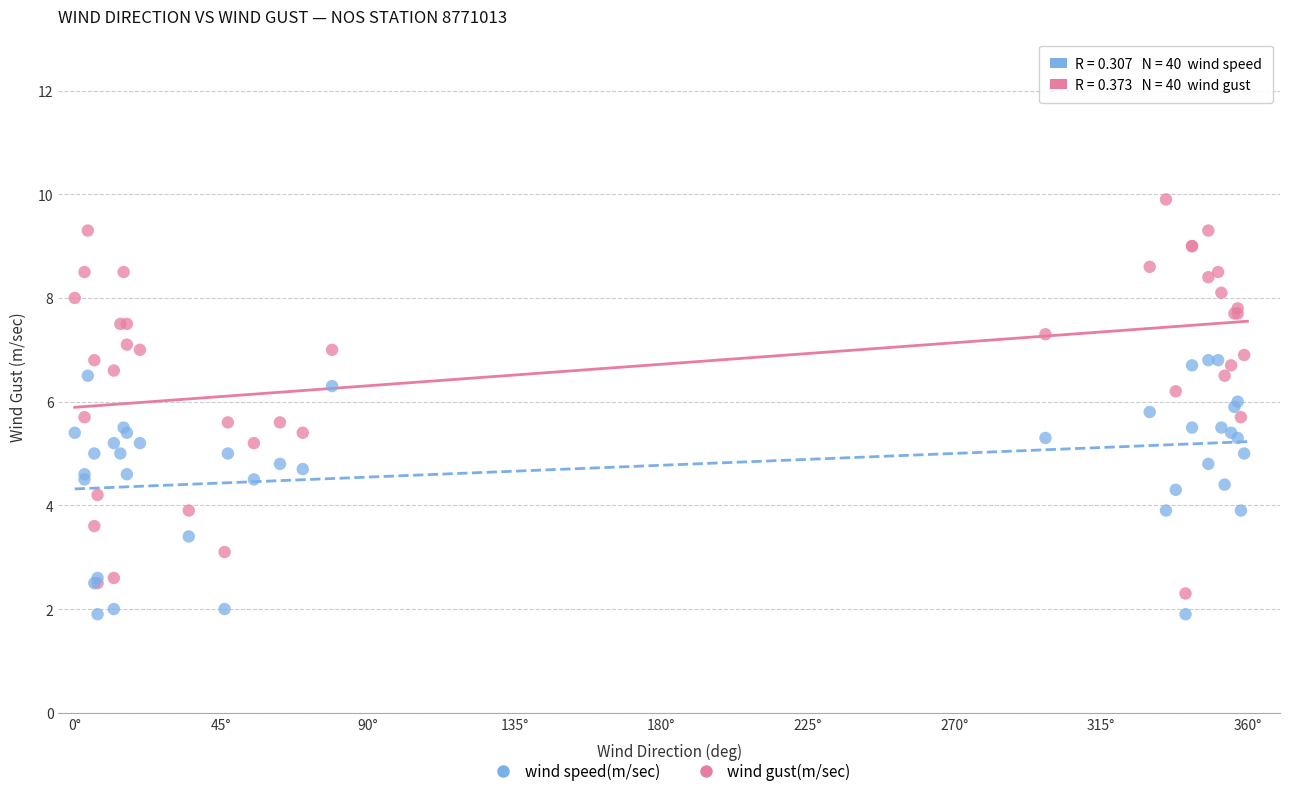

Which series has the widest spread of Y values?

wind gust(m/sec)